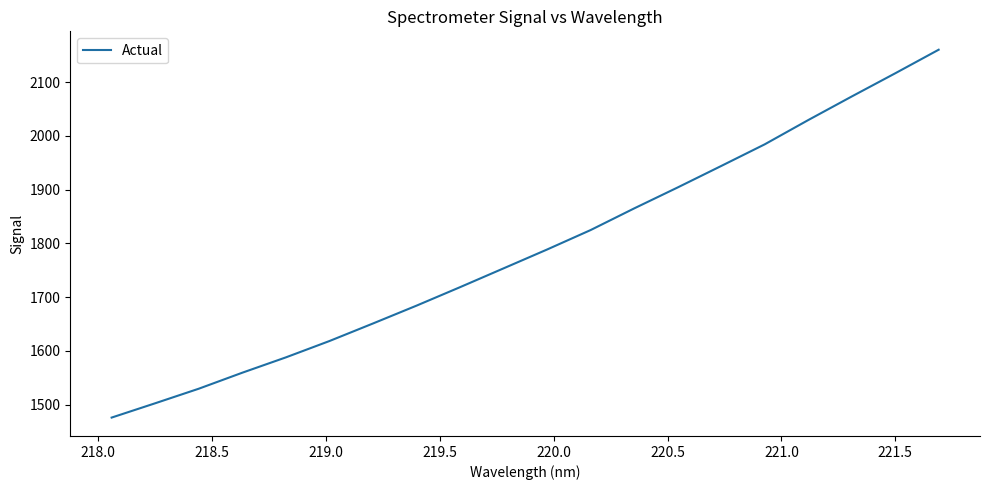

How many lines are shown in the chart?

1